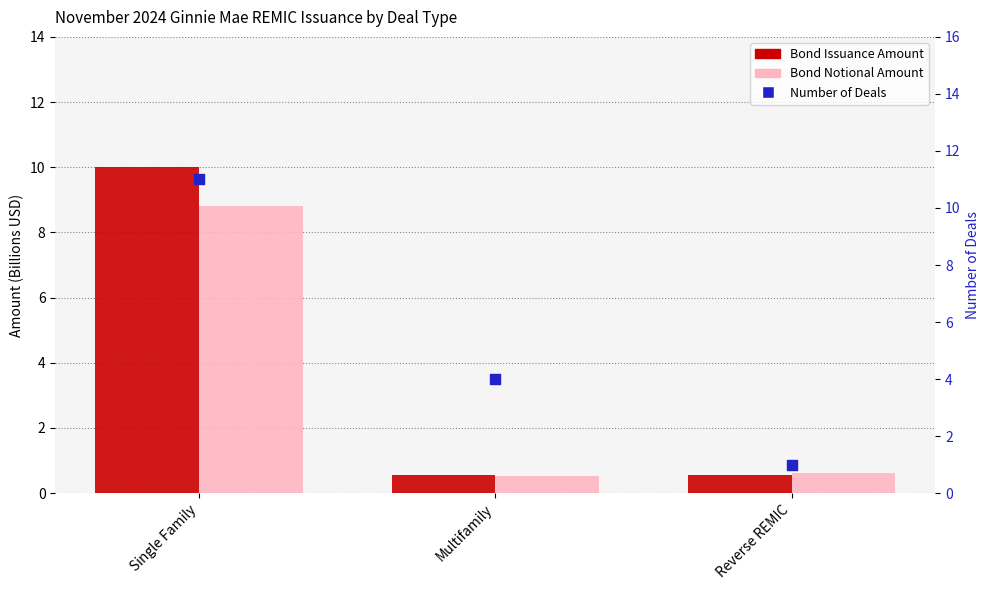

Is the value of Bond Notional Amount at Single Family greater than the value of Number of Deals at Reverse REMIC?

Yes